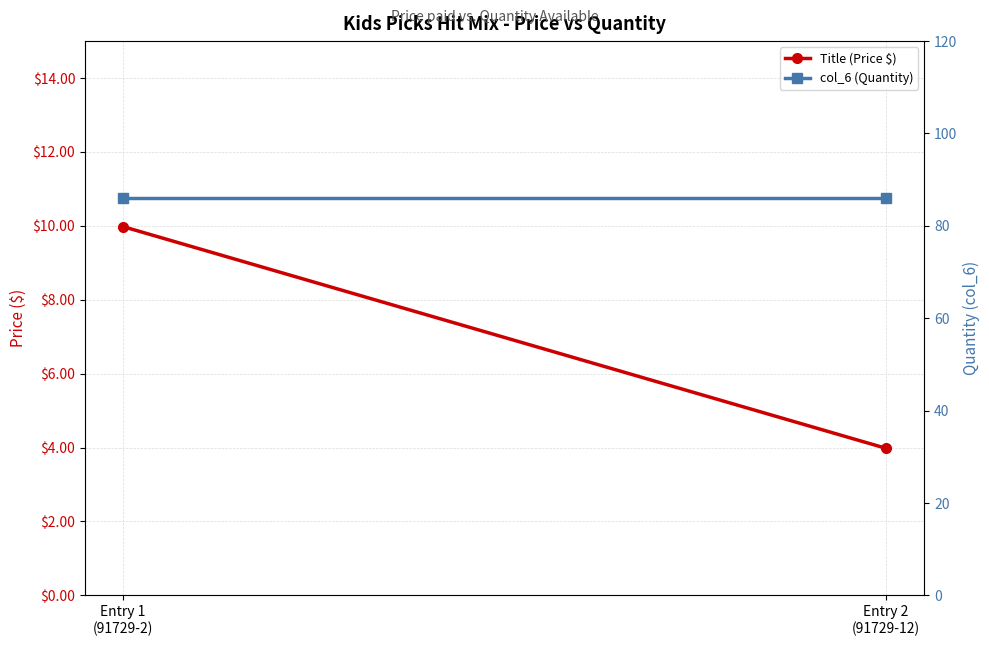

At how many categories does at least one series exceed 72?

2